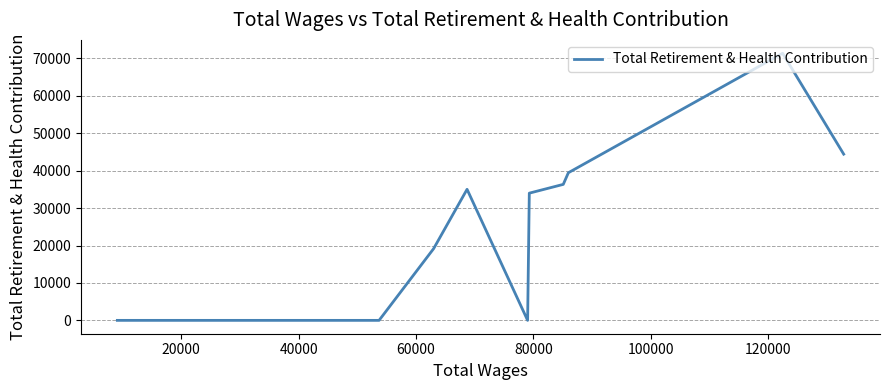

Count the number of categories in the chart.

11